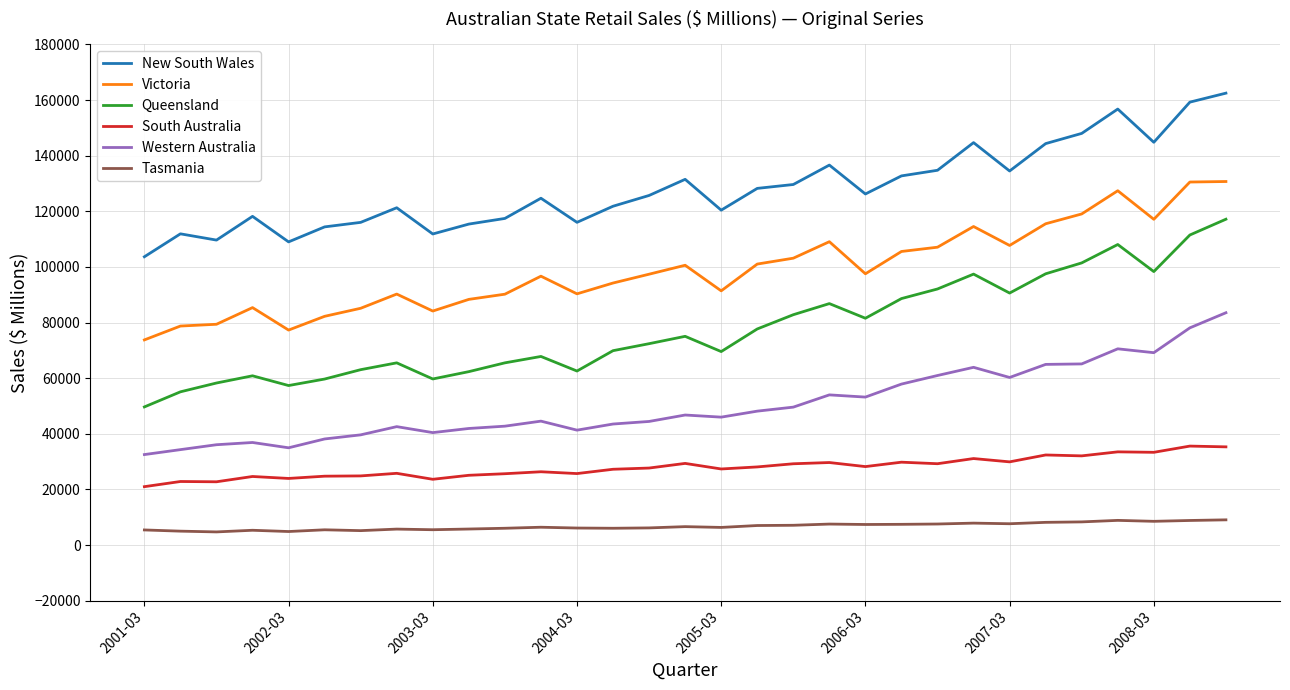

At how many categories does at least one series exceed 28332?

31